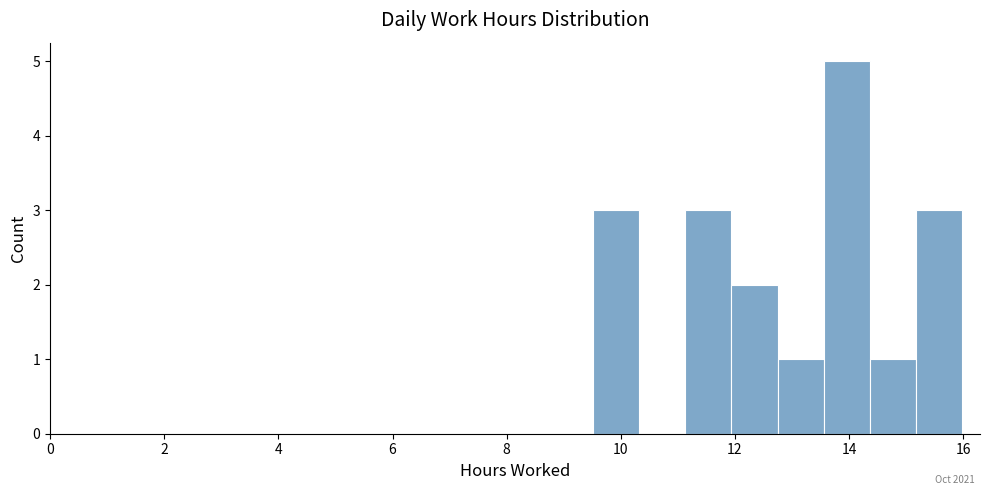

Which range on the x-axis has the tallest bar?

13.6 to 14.4